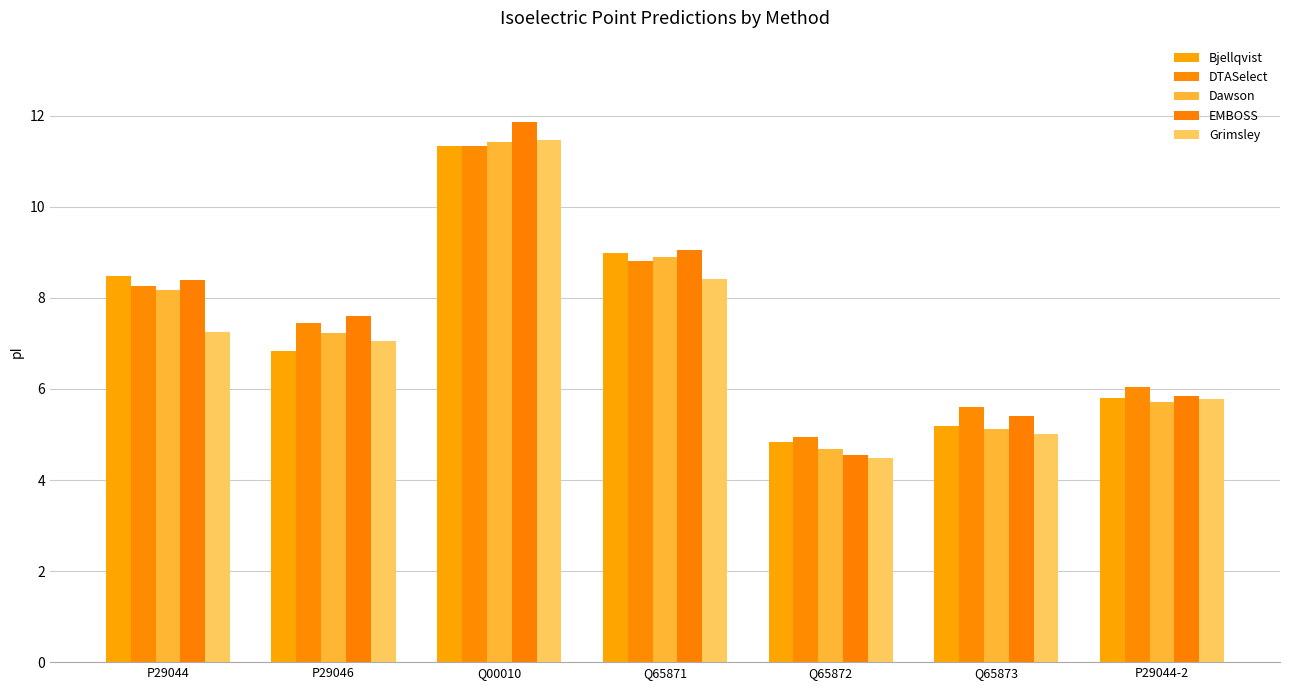

Which has a higher value, Q65871 or Q65873?

Q65871